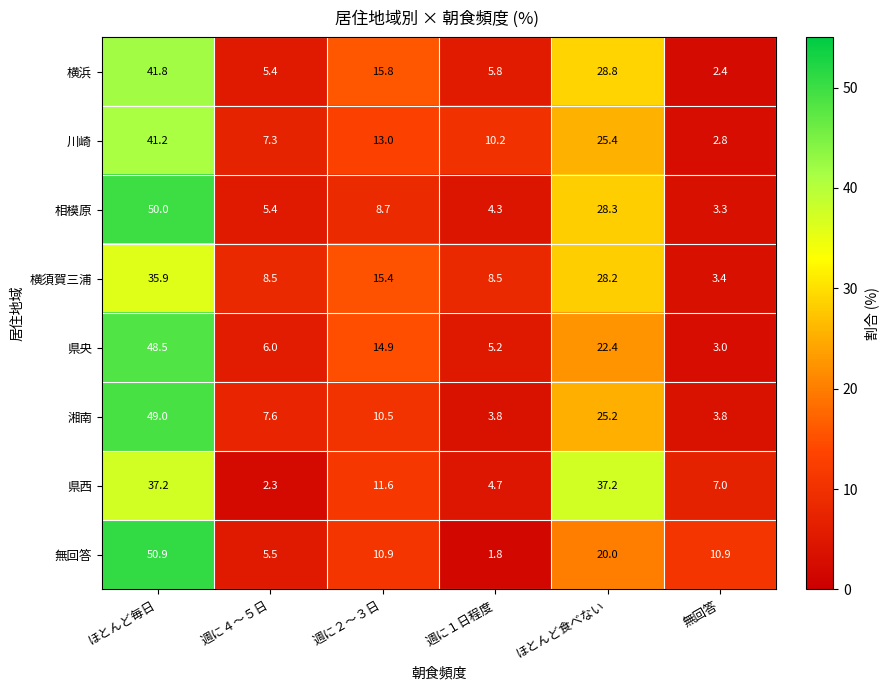

Is it true that 県央 equals 5.2 at 週に１日程度?

True